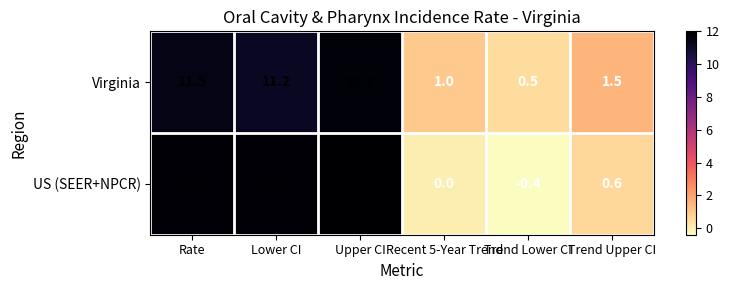

What is the total value across all series at Recent 5-Year Trend?

1.0